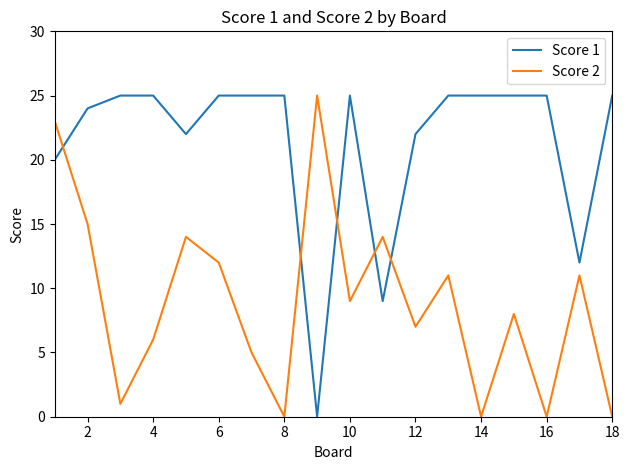

How many positive values does the Score 1 series have?

17